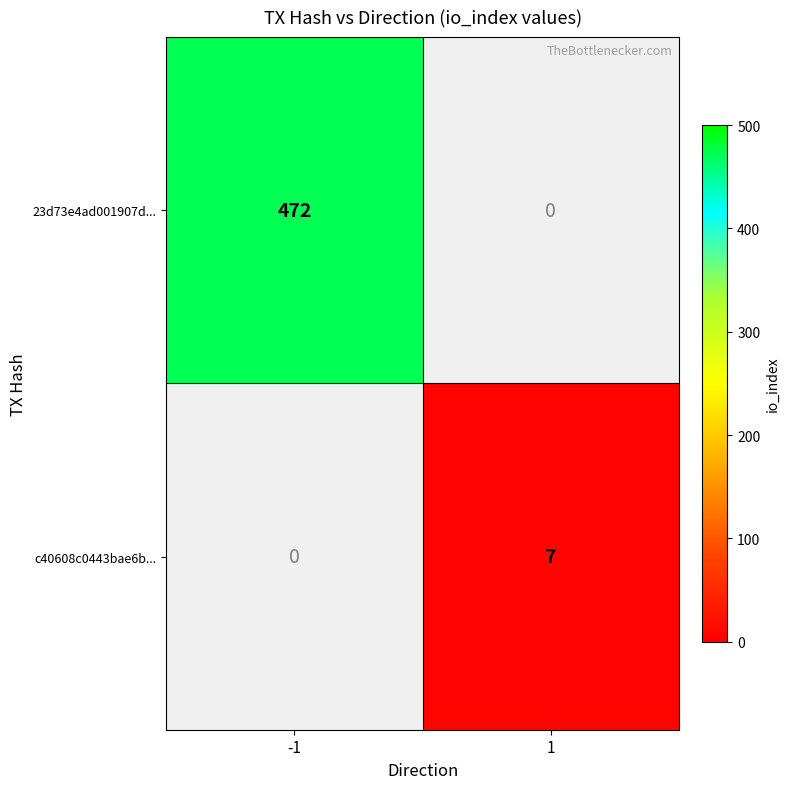

The value of 23d73e4ad001907d... at -1 is 472. True or false?

True